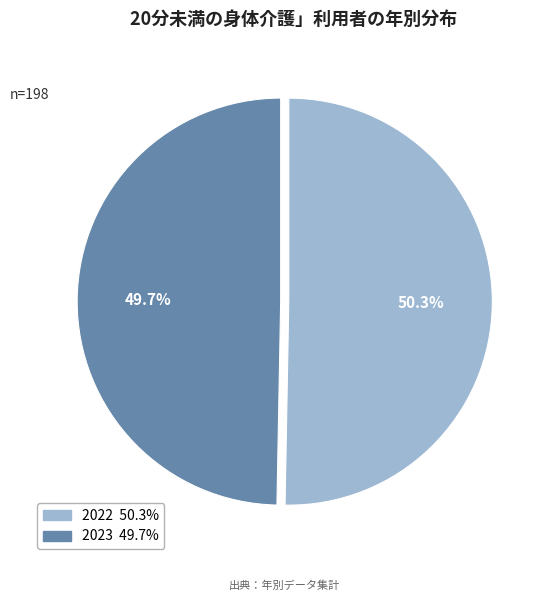

Does any single category account for the majority?

Yes